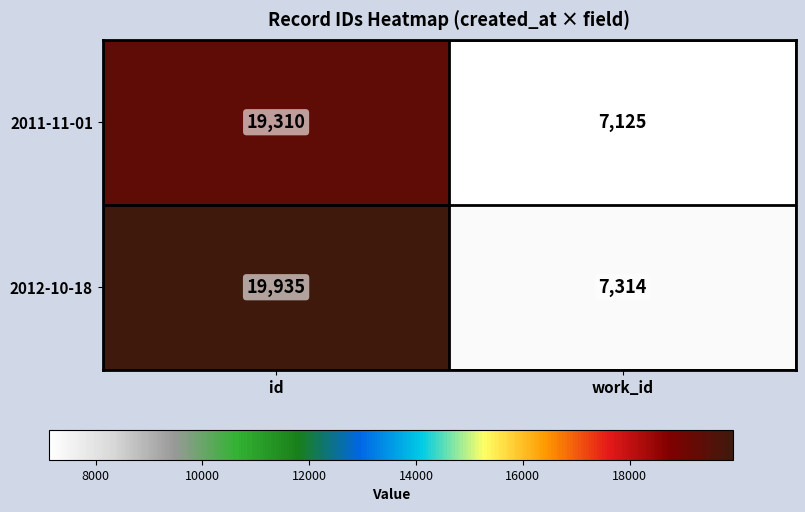

How many distinct data groups are displayed?

2